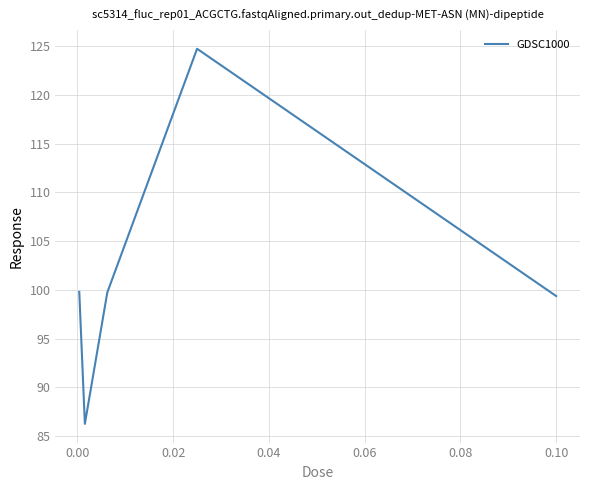

What is the sum of all values?

509.9